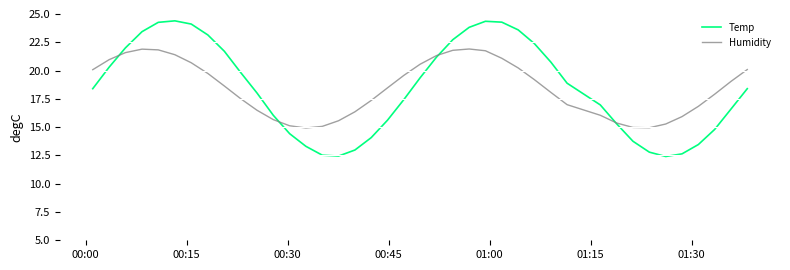

What is the lowest value of the Humidity series?

14.9